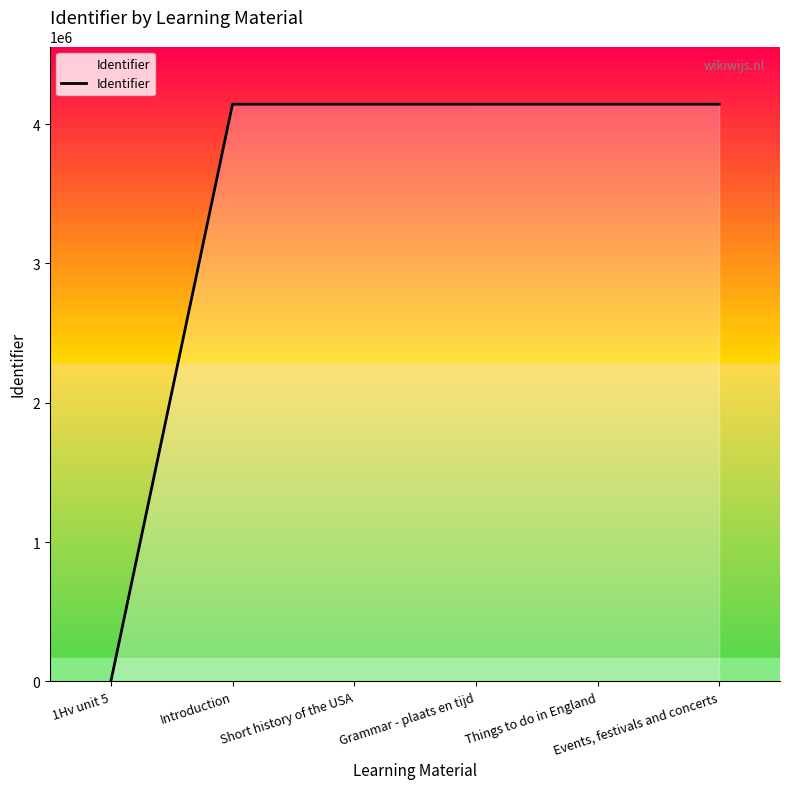

Which has a higher value, 1Hv unit 5 or Events, festivals and concerts?

Events, festivals and concerts